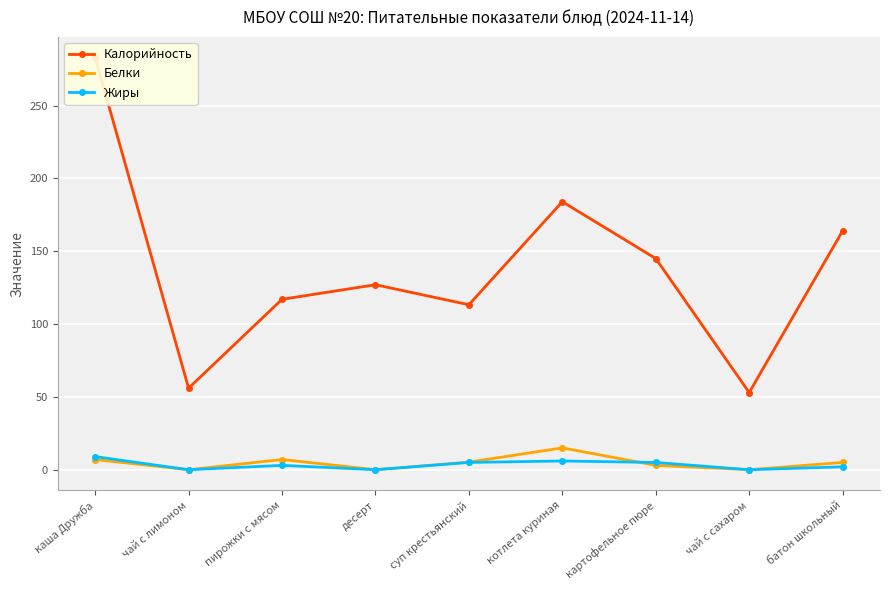

Which series has the widest spread of values?

Калорийность